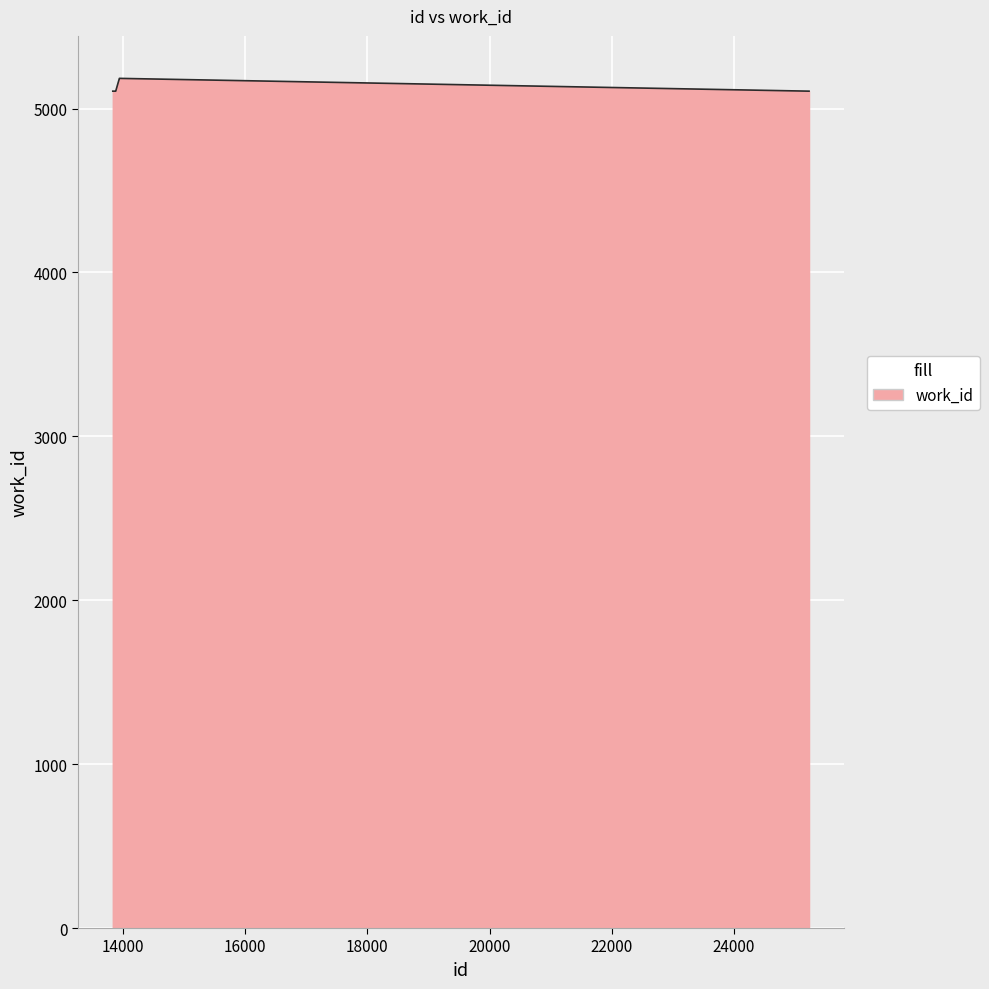

What is the maximum value shown in the chart?

5184